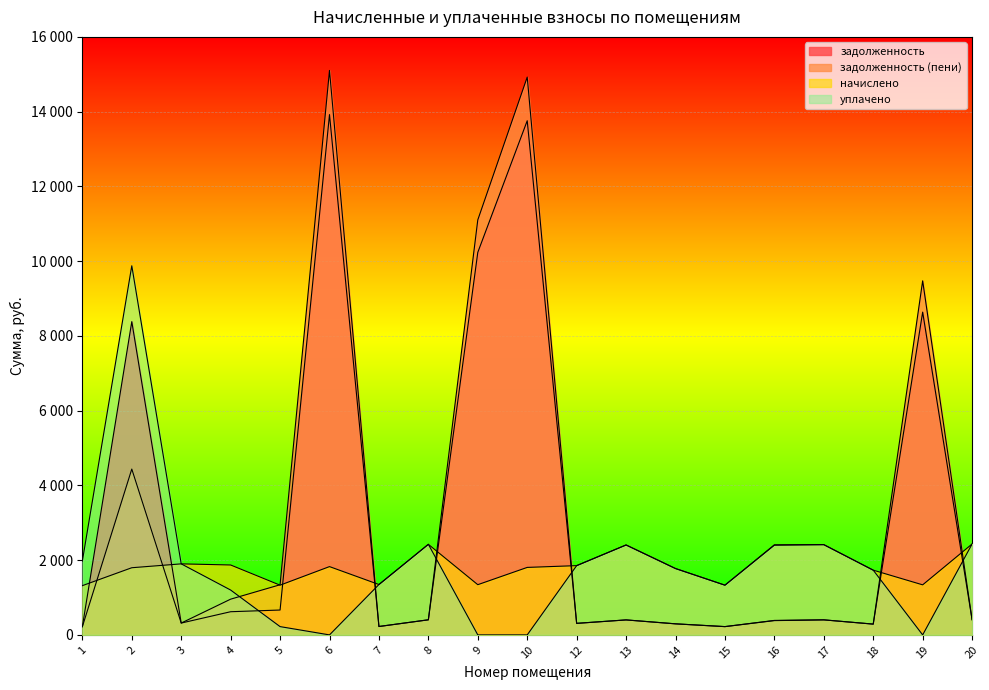

Reading right to left, list all the values displayed in this chart.

задолженность: 20=405.4	19=8636.3	18=288.7	17=402.5	16=382.3	15=221.8	14=295.9	13=401.0	12=308.9	10=13756.8	9=10235.4	8=403.9	7=224.6	6=13921.4	5=665.5	4=620.2	3=316.8	2=8381.8	1=219.6
задолженность (пени): 20=405.4	19=9473.4	18=288.7	17=402.5	16=387.6	15=221.8	14=295.9	13=401.0	12=308.9	10=14923.9	9=11103.7	8=403.9	7=224.6	6=15102.5	5=1341.7	4=956.2	3=316.8	2=4436.8	1=219.6
начислено: 20=2432.2	19=1339.2	18=1732.3	17=2414.9	16=2410.6	15=1330.6	14=1775.5	13=2406.2	12=1853.3	10=1805.8	9=1343.5	8=2423.5	7=1347.8	6=1827.4	5=1330.6	4=1870.6	3=1900.8	2=1797.1	1=1317.6
уплачено: 20=2432.2	19=0.0	18=1732.3	17=2414.9	16=2400.0	15=1330.6	14=1775.5	13=2406.2	12=1853.3	10=0.0	9=0.0	8=2423.5	7=1347.8	6=0.0	5=221.8	4=1200.0	3=1900.8	2=9876.1	1=1976.4